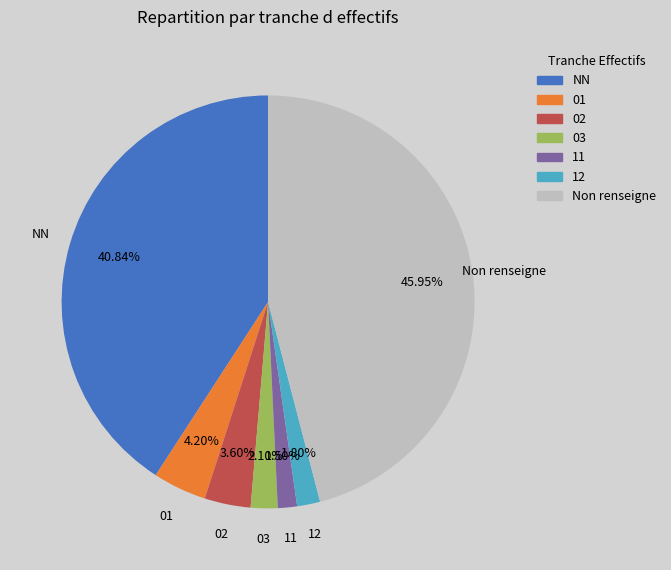

Does any single category account for the majority?

No